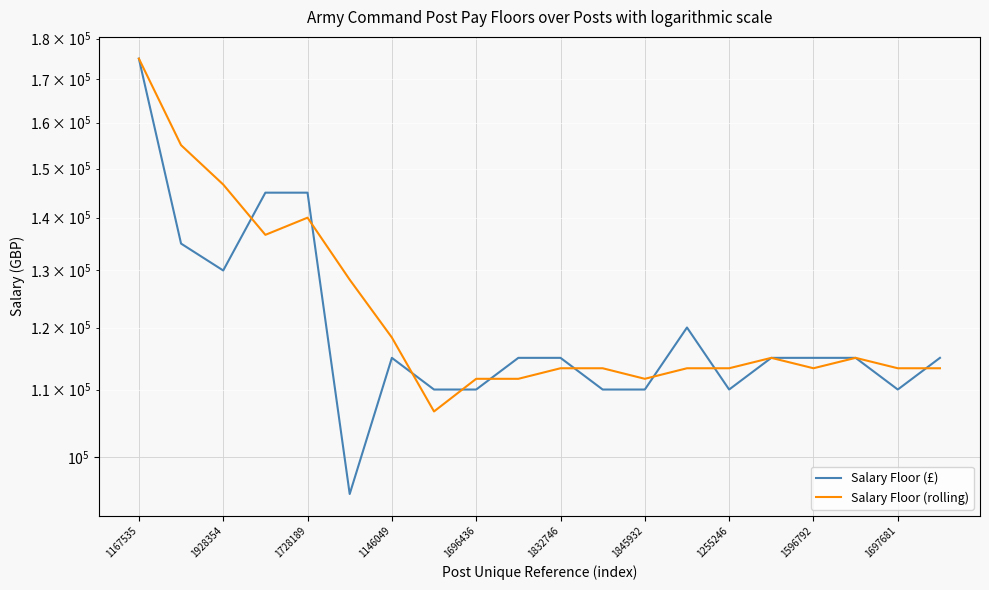

True or false: Salary Floor (£) and Salary Floor (rolling) intersect in this chart.

True